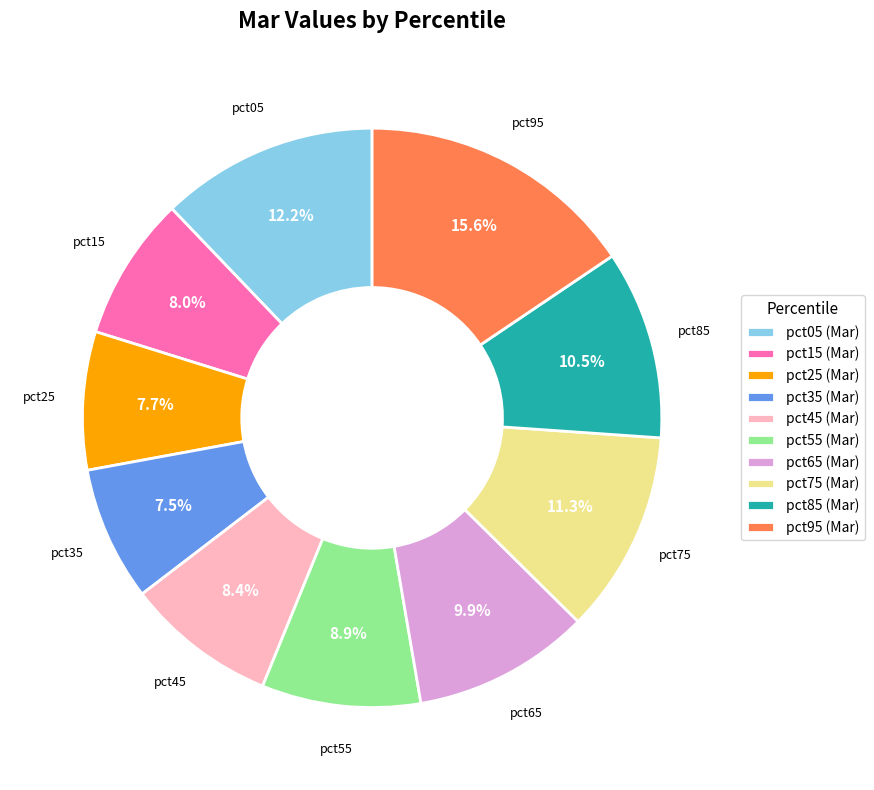

The pct75 slice represents 11% of the pie. True or false?

True